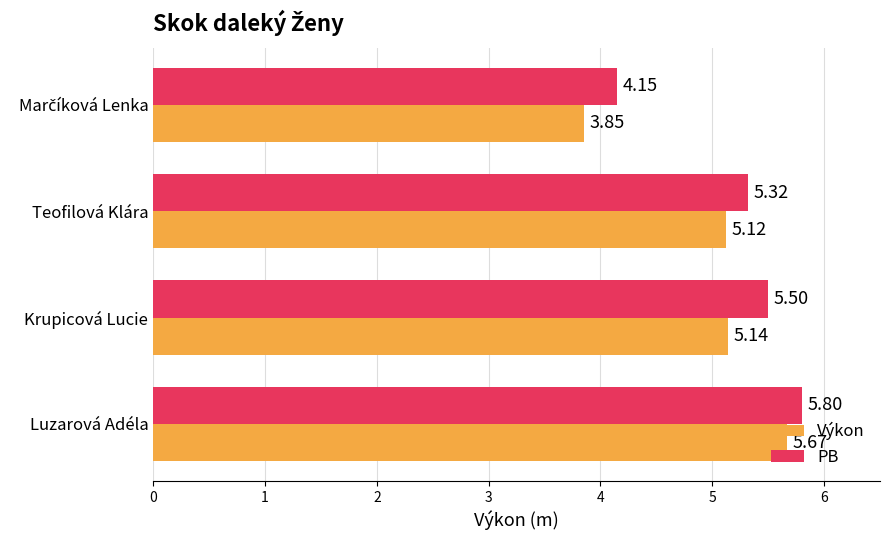

Which series has the largest range (max minus min)?

Výkon